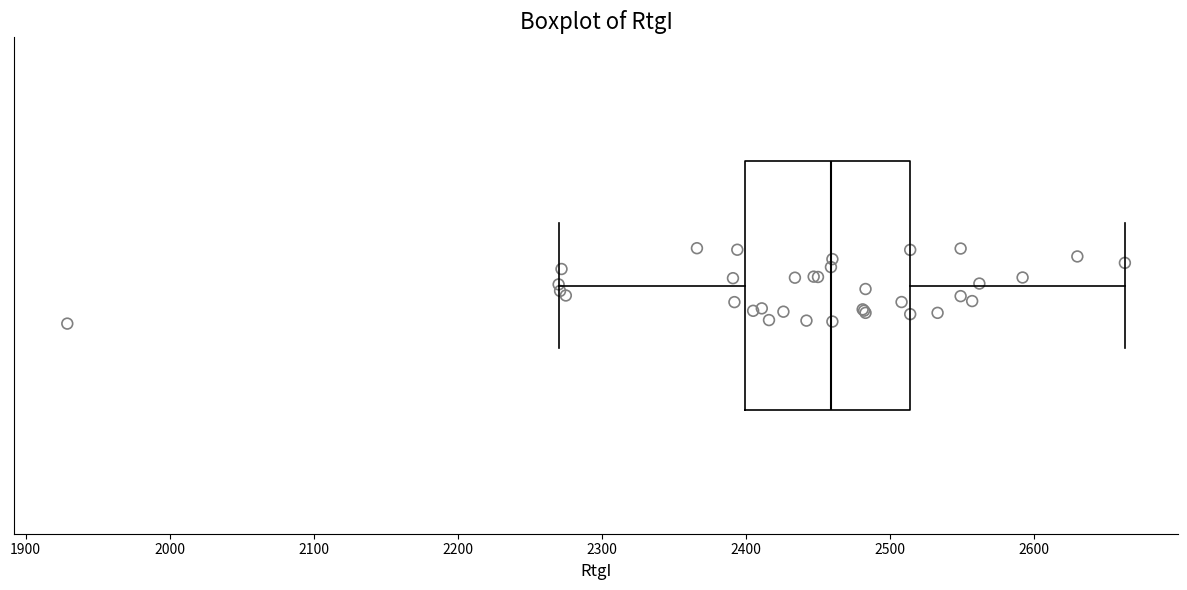

Transcribe this box plot: give where the median line is, the range the box spans, and where the two whiskers end, as read against the x-axis. The values are not printed on the chart, so give them approximately, as read against the axis.

median 2460, box 2400 to 2510, whiskers 2270 to 2660